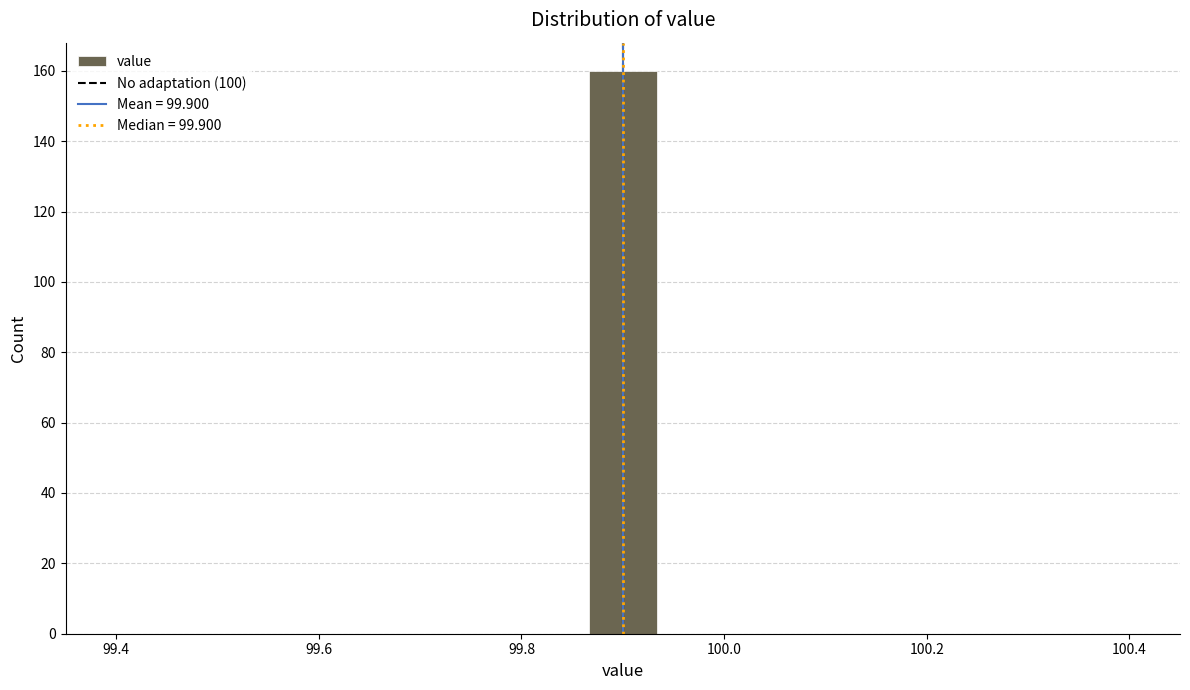

Around what value on the x-axis is the tallest bar? Give the approximate position of its centre, as read against the axis.

99.90